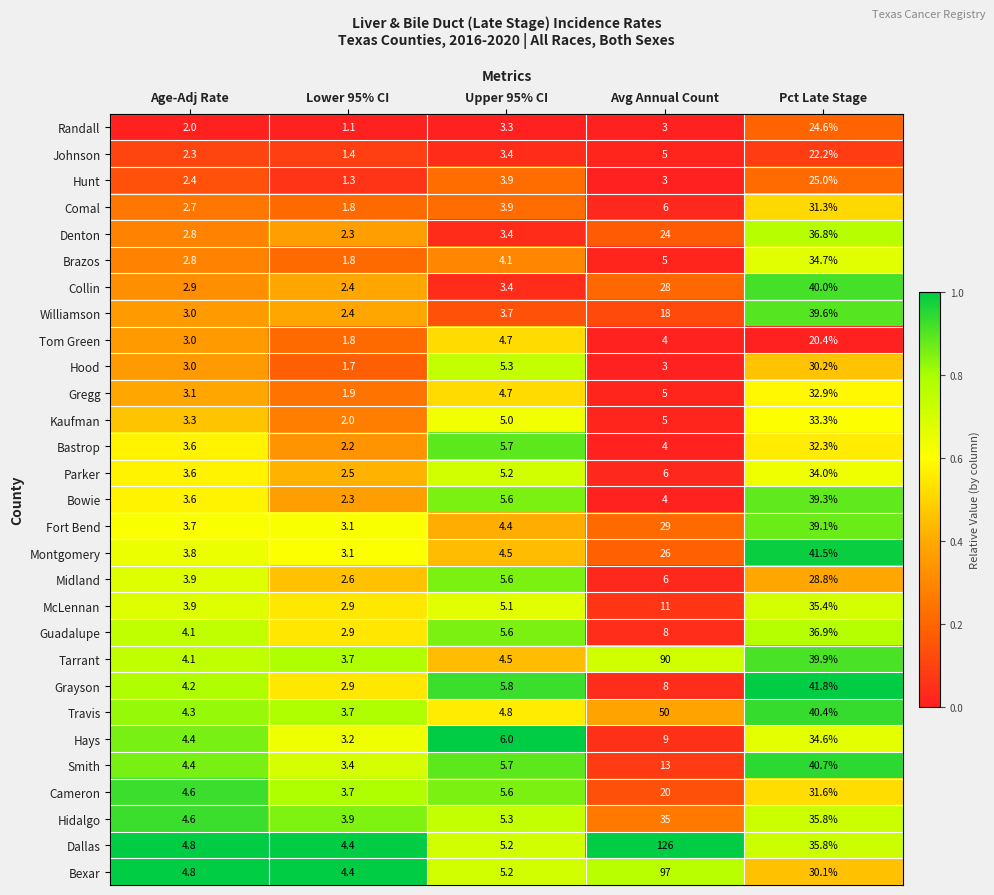

What is the spread (max minus min) of values at Pct Late Stage?

21.4